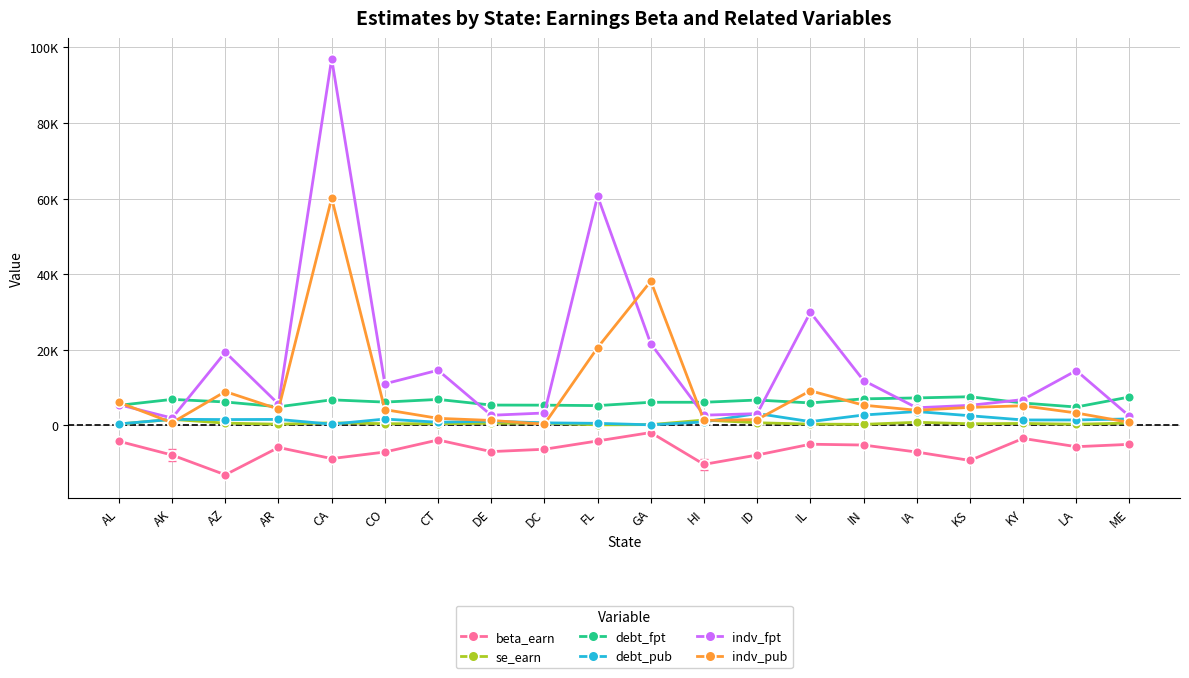

Where does the indv_fpt series first go above 6839?

AZ